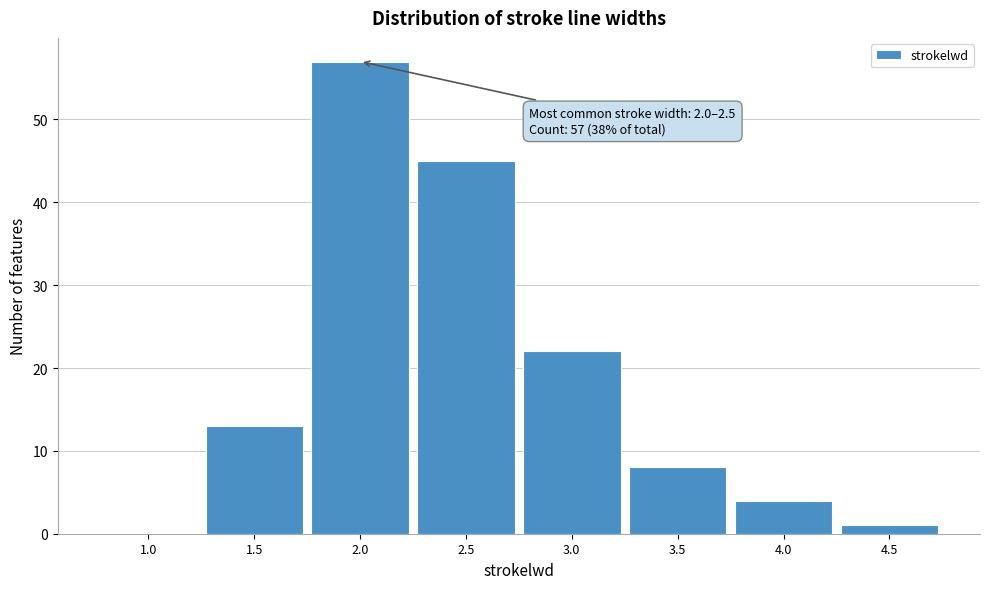

Reading left to right, extract all data points from this chart.

1.0=0	1.5=13	2.0=57	2.5=45	3.0=22	3.5=8	4.0=4	4.5=1